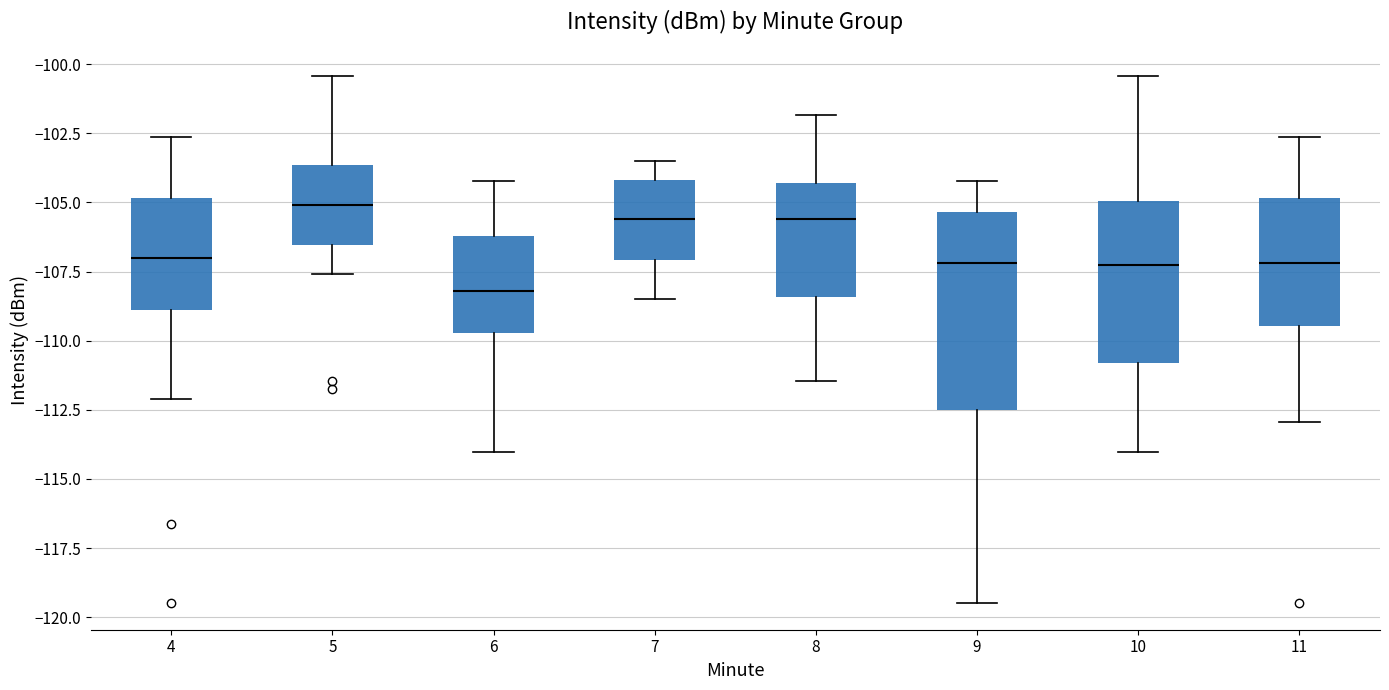

Reading left to right, read every box against the y-axis: the position of its median line, the range the box covers, and the ends of its whiskers. The values are not printed on the chart, so give them approximately, as read against the axis.

4: median -107.0, box -109.0 to -105.0, whiskers -112.0 to -102.5
5: median -105.0, box -106.5 to -103.5, whiskers -107.5 to -100.5
6: median -108.0, box -109.5 to -106.0, whiskers -114.0 to -104.0
7: median -105.5, box -107.0 to -104.0, whiskers -108.5 to -103.5
8: median -105.5, box -108.5 to -104.5, whiskers -111.5 to -102.0
9: median -107.0, box -112.5 to -105.5, whiskers -119.5 to -104.0
10: median -107.5, box -111.0 to -105.0, whiskers -114.0 to -100.5
11: median -107.0, box -109.5 to -105.0, whiskers -113.0 to -102.5